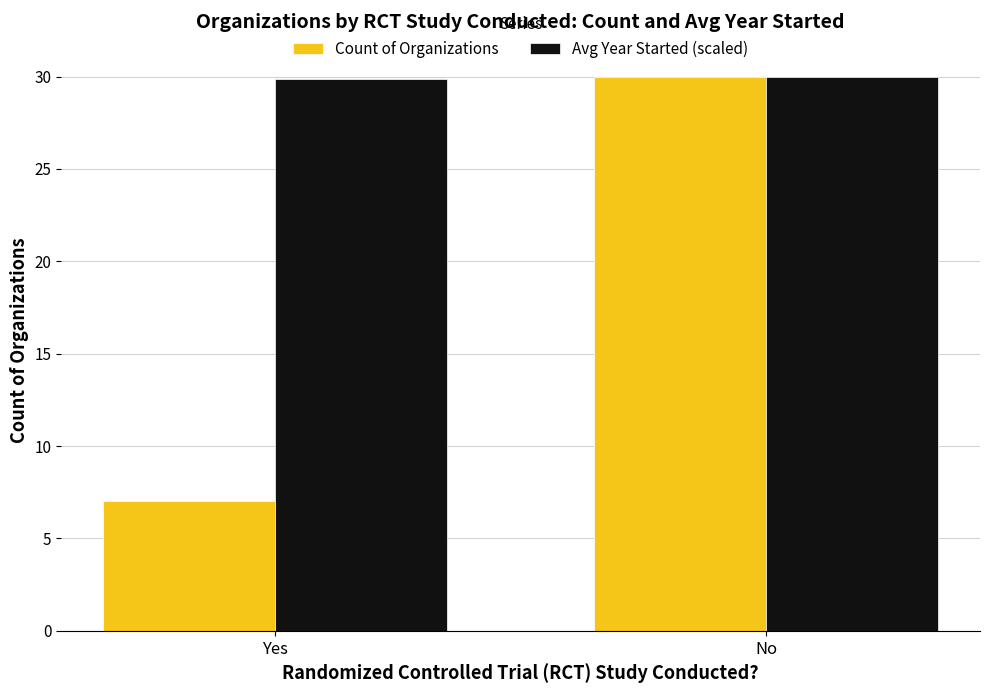

What value does the Avg Year Started (scaled) series have at Yes?

29.8